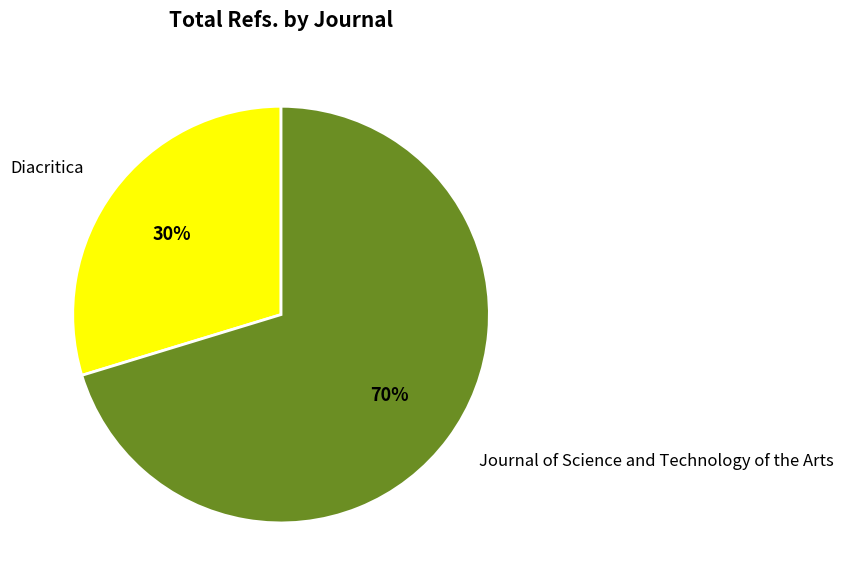

To the nearest percent, what portion does Journal of Science and Technology of the Arts represent?

70%